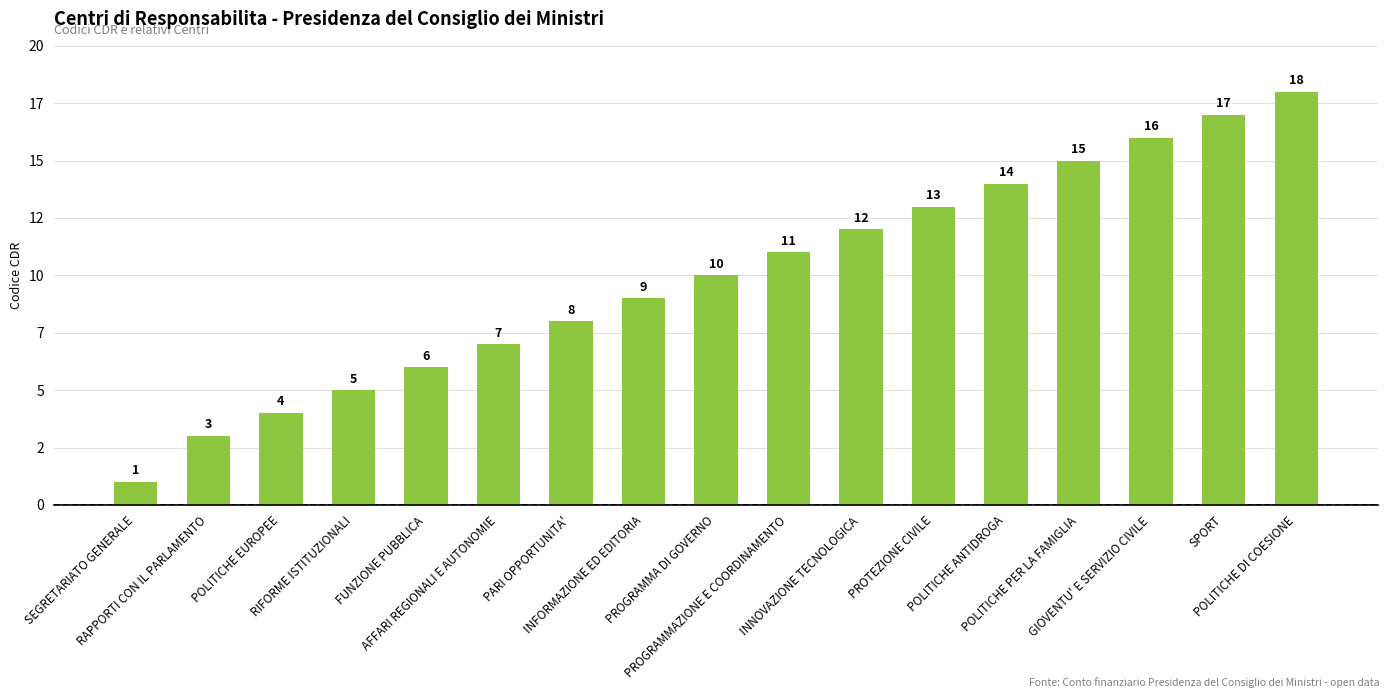

What is the greatest value displayed?

18